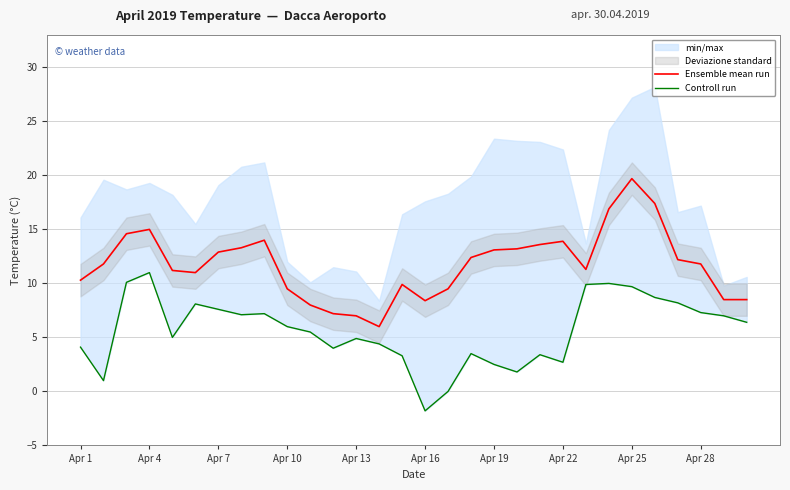

Is it true that Ensemble mean run equals 13.2 at 19?

True